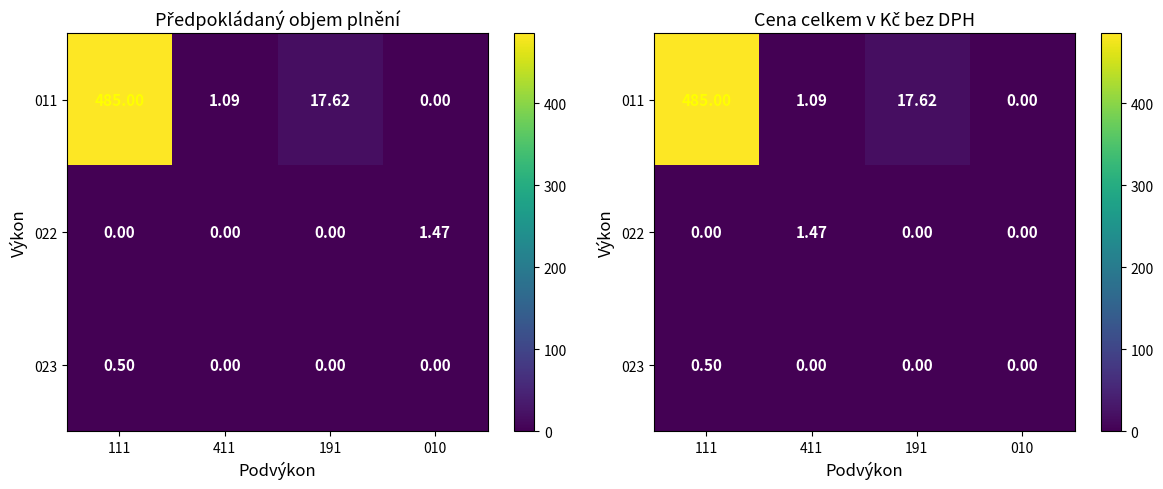

What is the highest value of the 011 series?

485.0